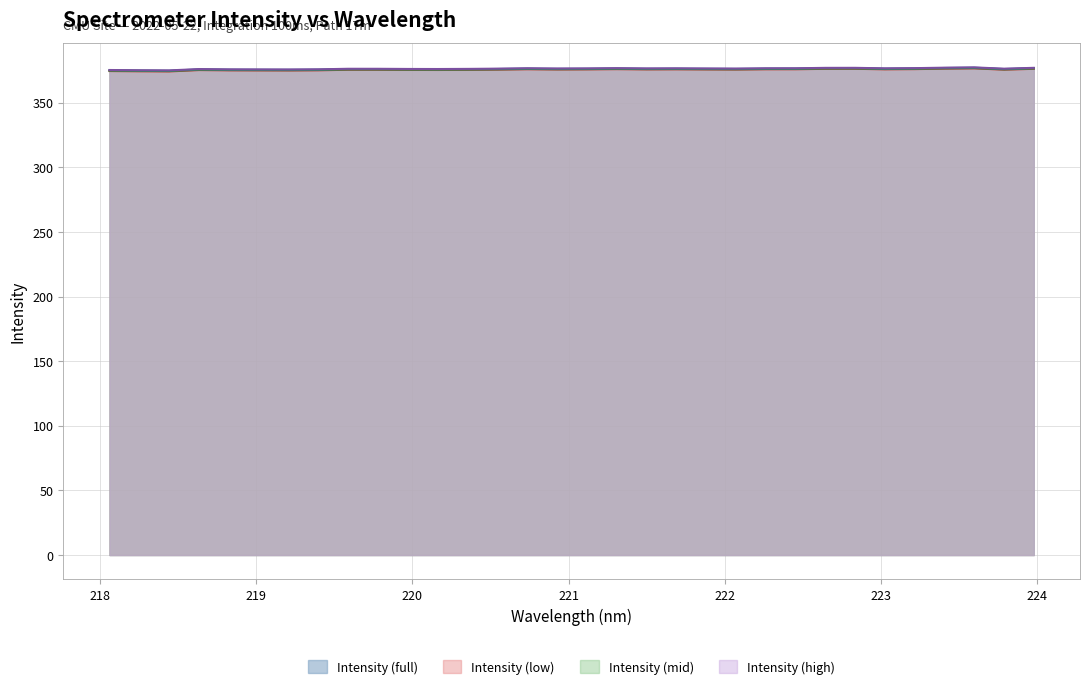

True or false: Intensity (mid) and Intensity (full) cross at least once.

False